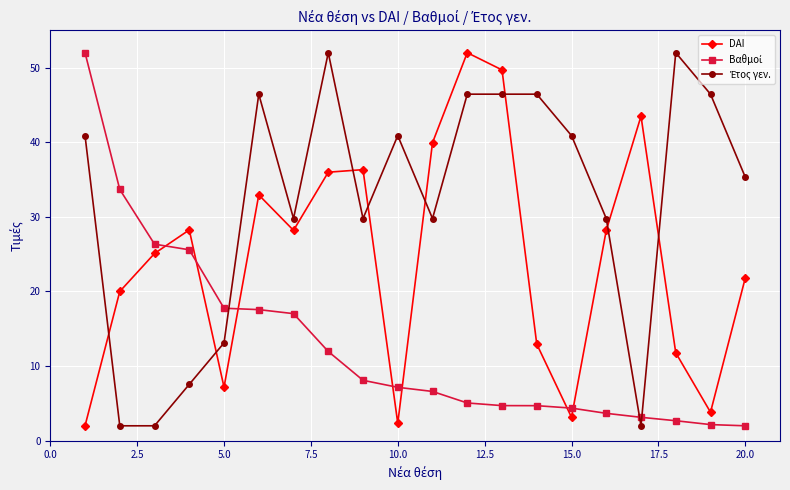

What is the smallest value displayed?

2.0